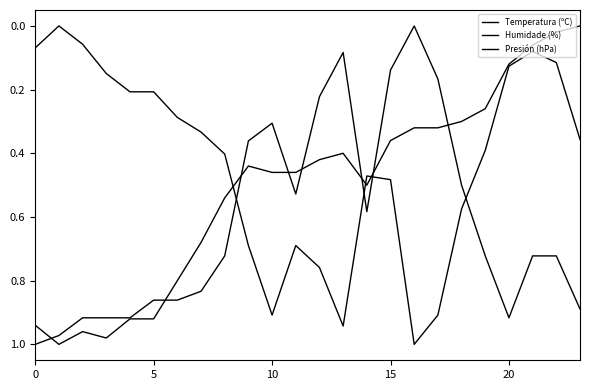

What is the highest value of the Presión (hPa) series?

1.0